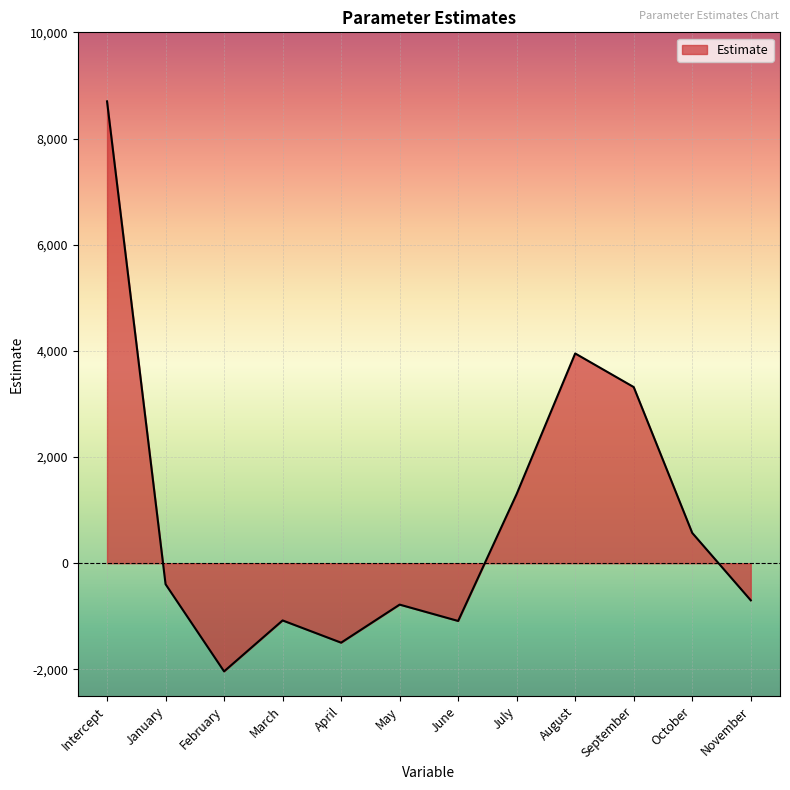

What is the difference between the maximum and minimum values?

10738.0